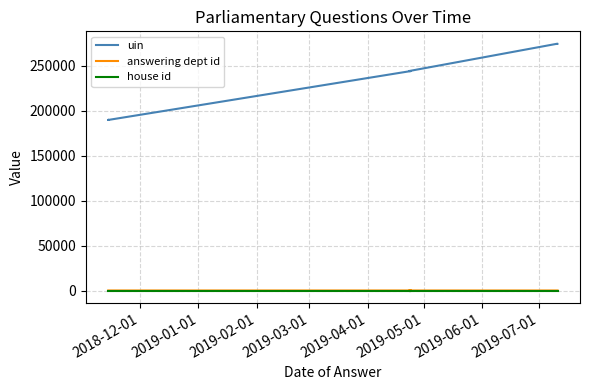

What is the value of the house id point at the 2nd from the left?

1